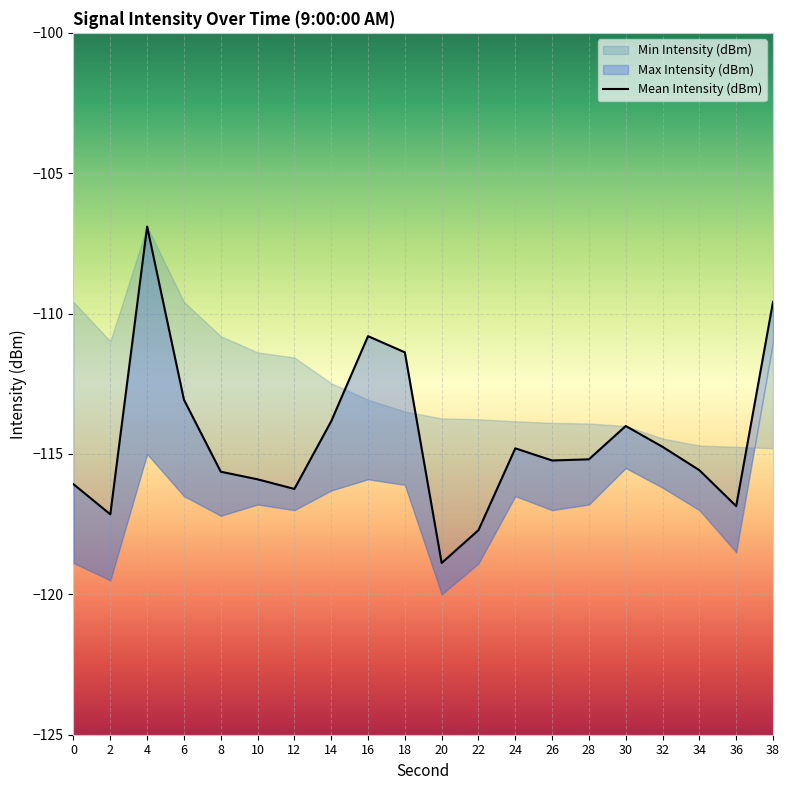

How many interior local peaks (higher than both neighbors) does the data have?

4